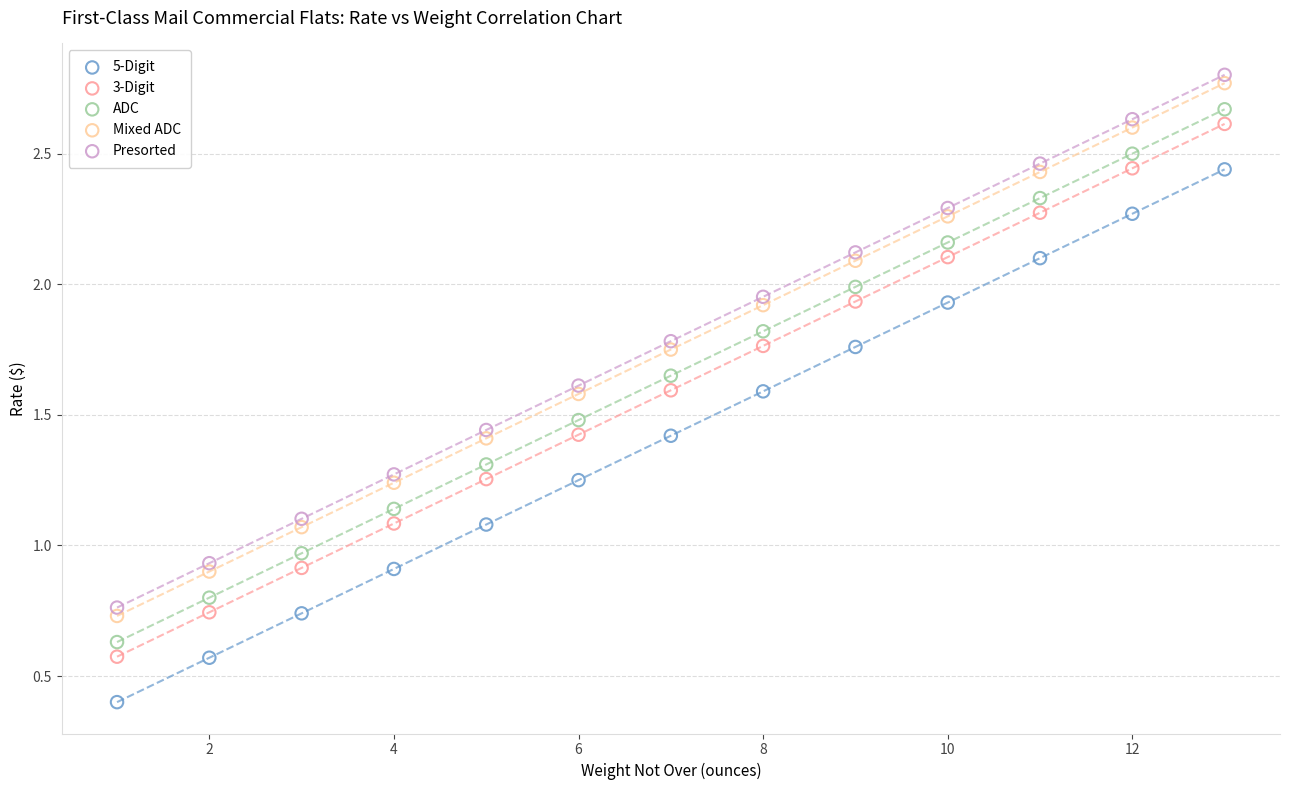

What are all the series names shown in the legend?

5-Digit, 3-Digit, ADC, Mixed ADC, Presorted